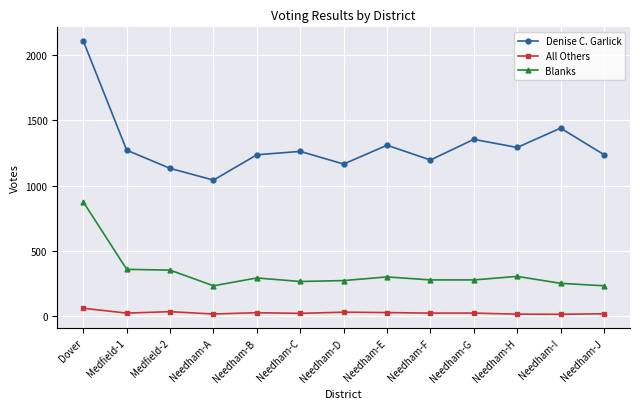

True or false: Denise C. Garlick has a value of 1272 at Medfield-1.

True